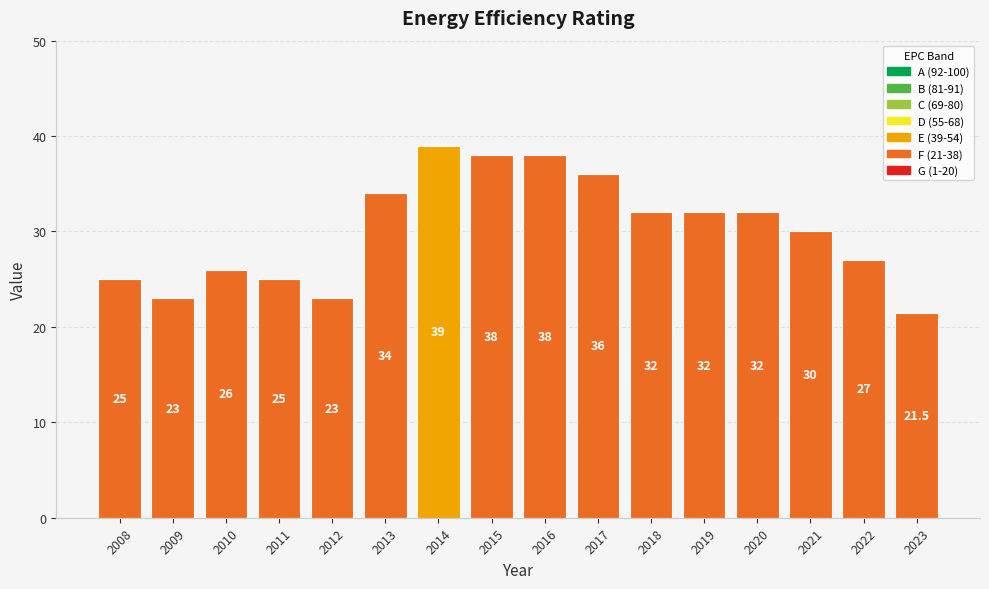

Approximately how many times larger is the value at 2021 compared to 2017?

0.8